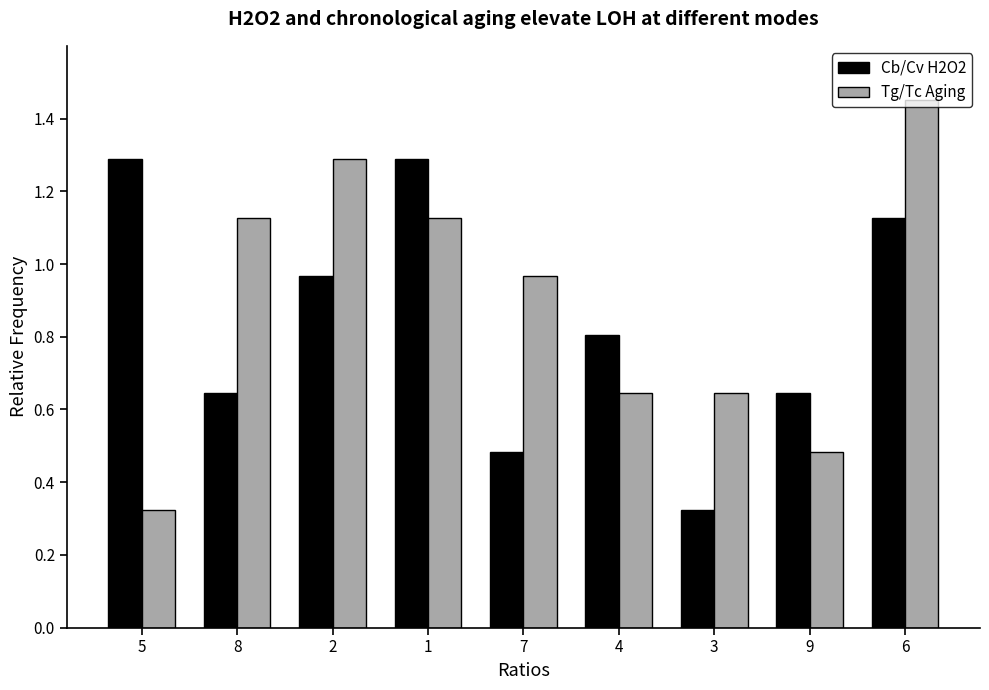

At which category is the sum across all series the highest?

6